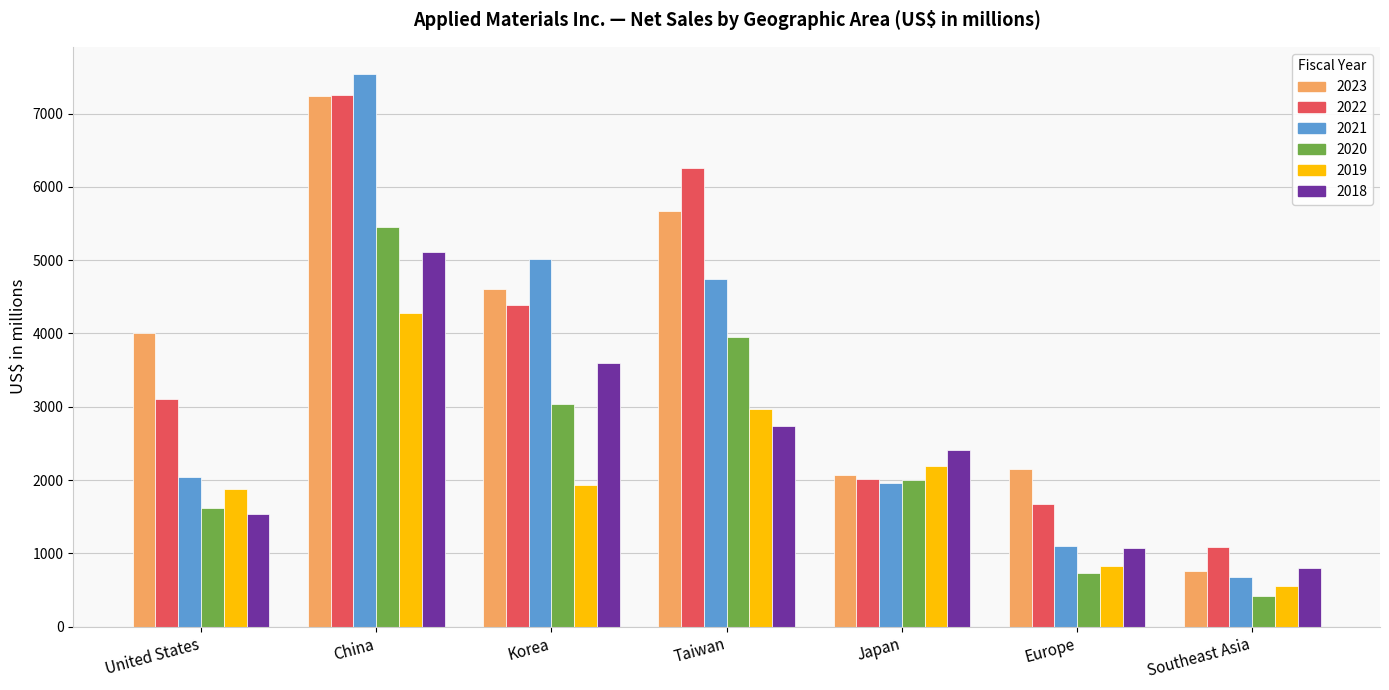

What is the difference between the maximum and minimum values in the 2018 series?

4311